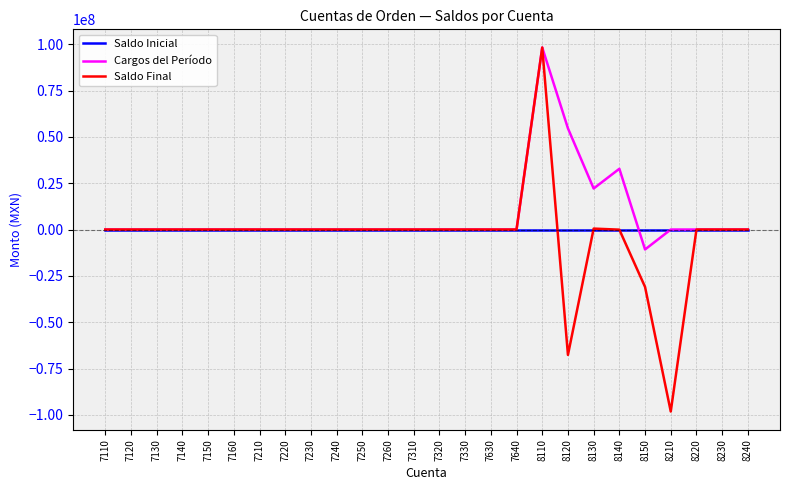

The value of Saldo Inicial at 7150 is 0.0. True or false?

True